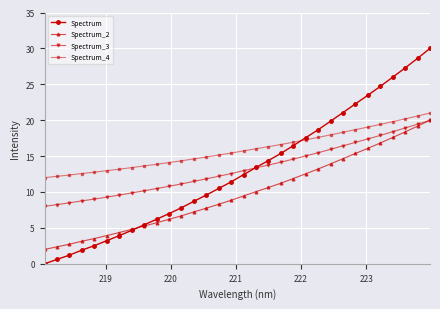

What is the average value of the Spectrum_2 series?

9.8